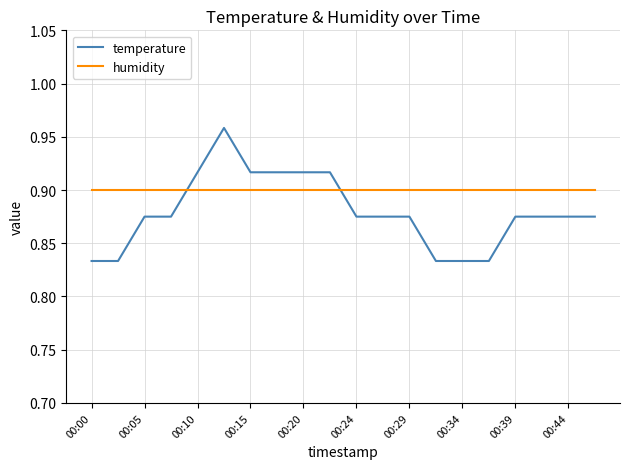

Which series has the widest spread of values?

temperature